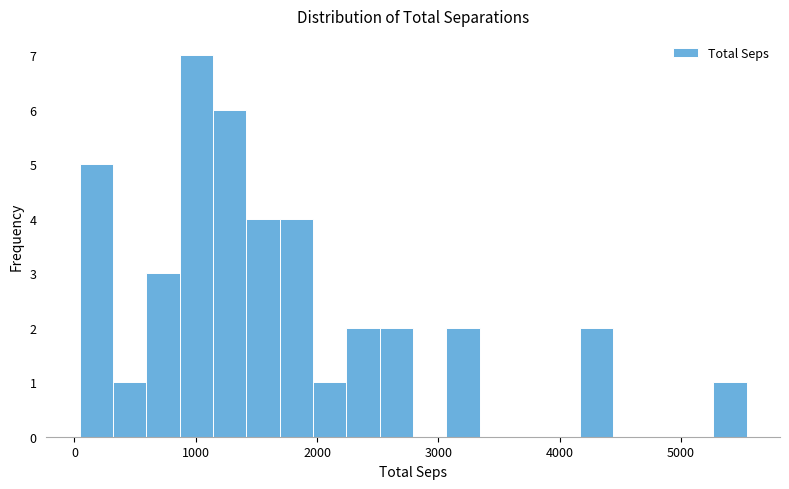

Around what value on the x-axis is the tallest bar? Give the approximate position of its centre, as read against the axis.

1000